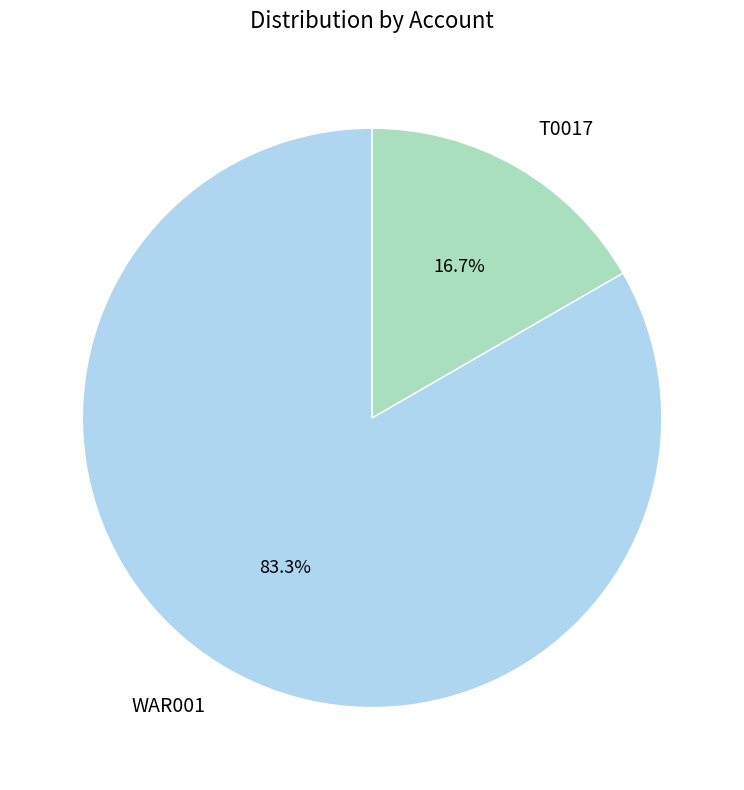

Count the number of slices in the pie.

2